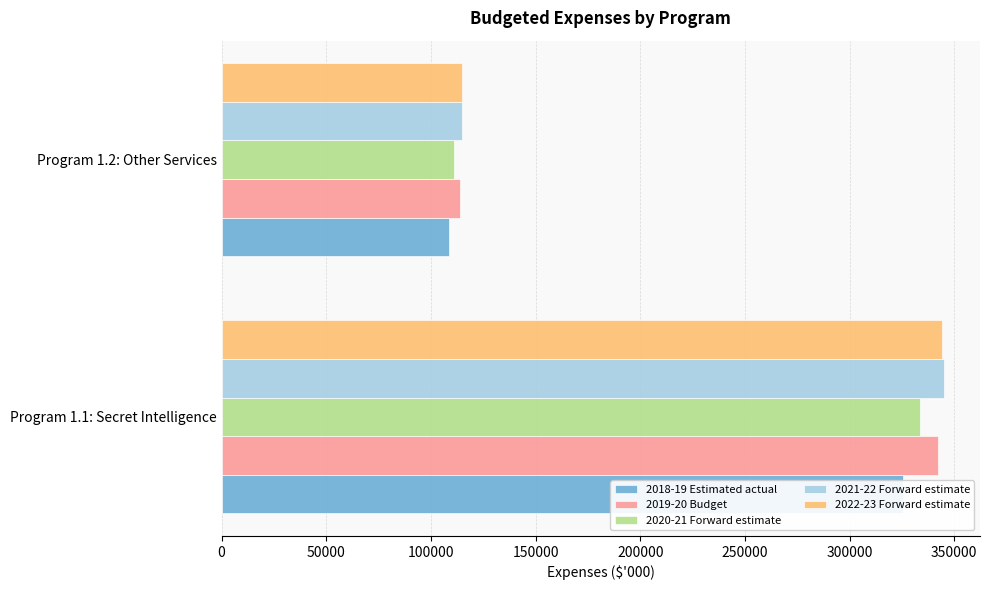

How many data points in 2018-19 Estimated actual are less than 325667?

1